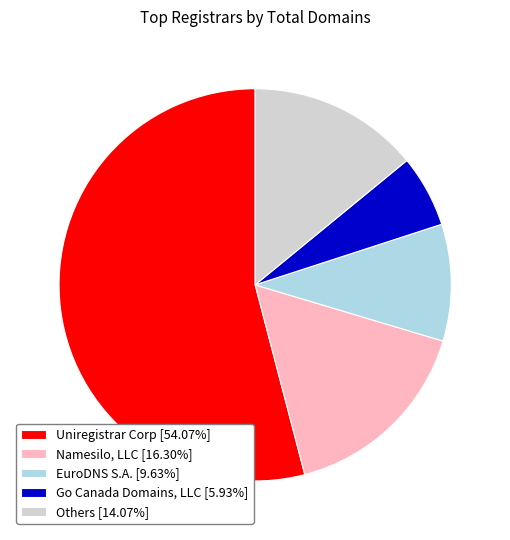

Does Go Canada Domains, LLC [5.93%] account for over 50% of the chart?

No